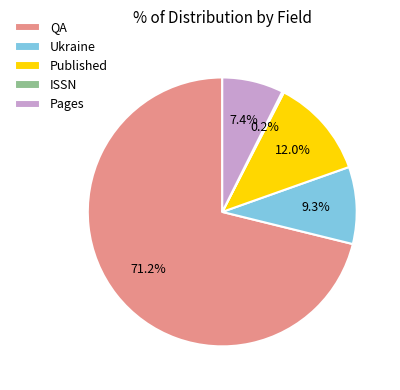

Does QA represent more than half of the total?

Yes